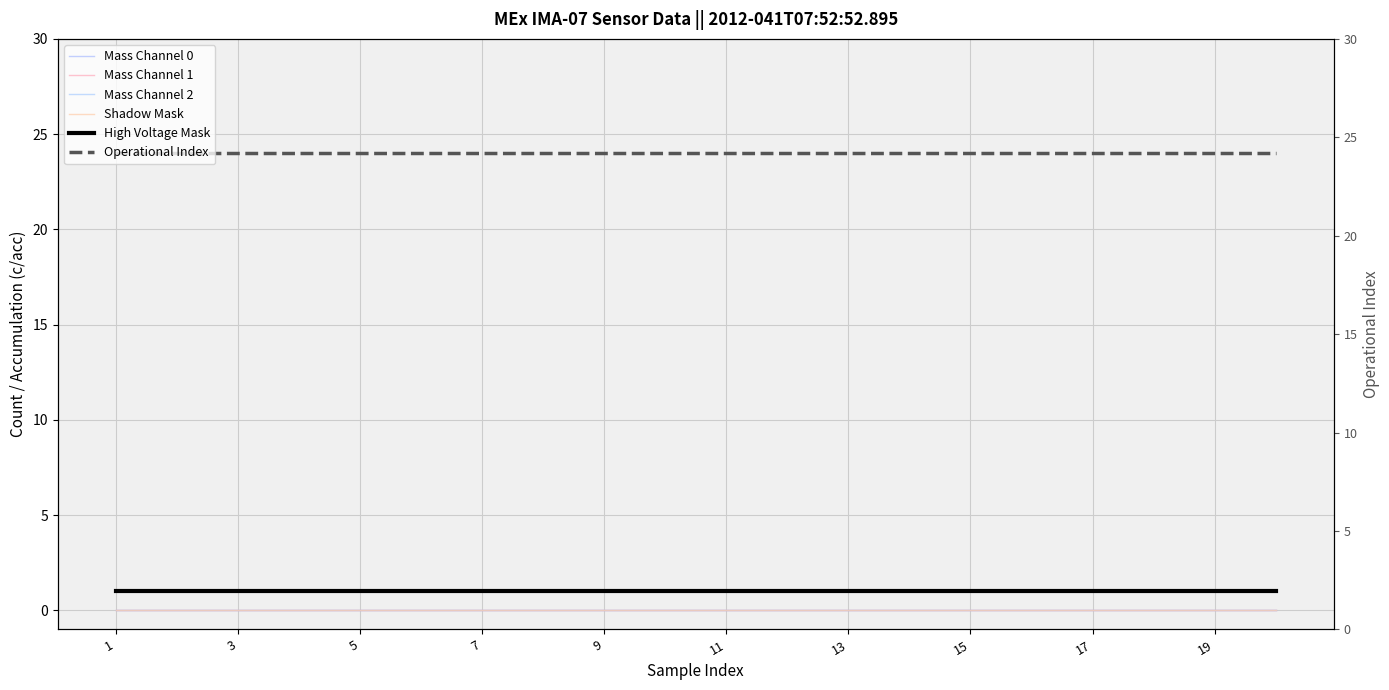

The value of High Voltage Mask at 19 is 1. True or false?

True